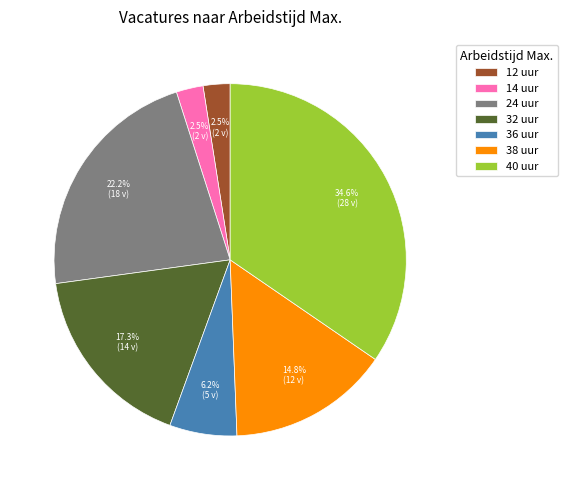

Approximately how many times larger is the value at 32 uur compared to 38 uur?

1.2